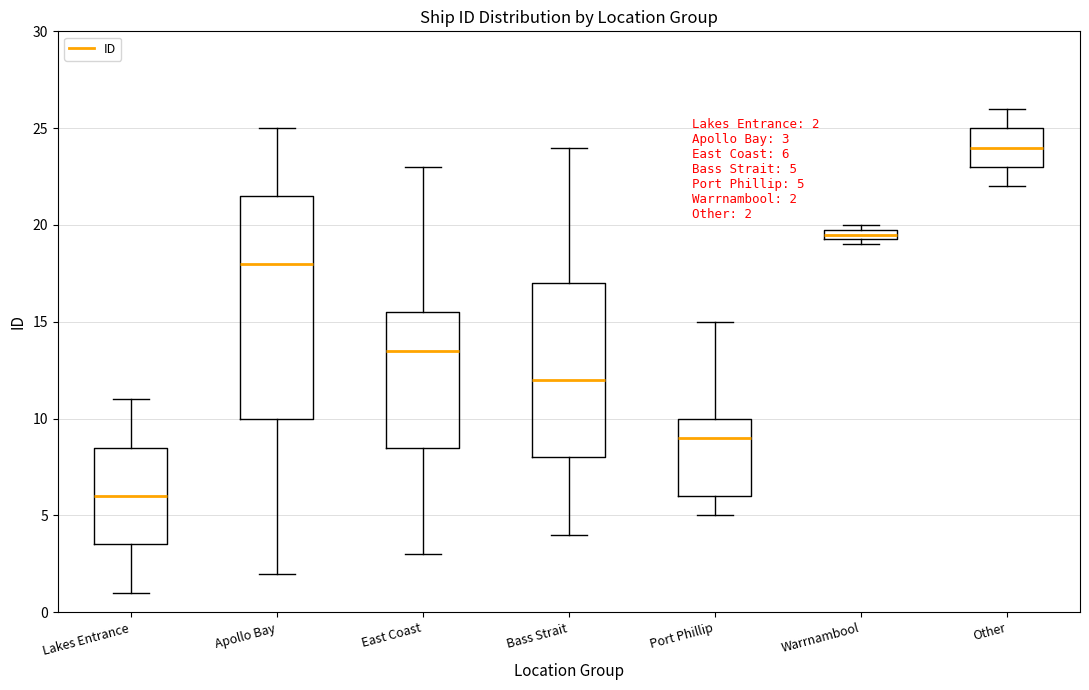

Which box has the lowest median line?

Lakes Entrance